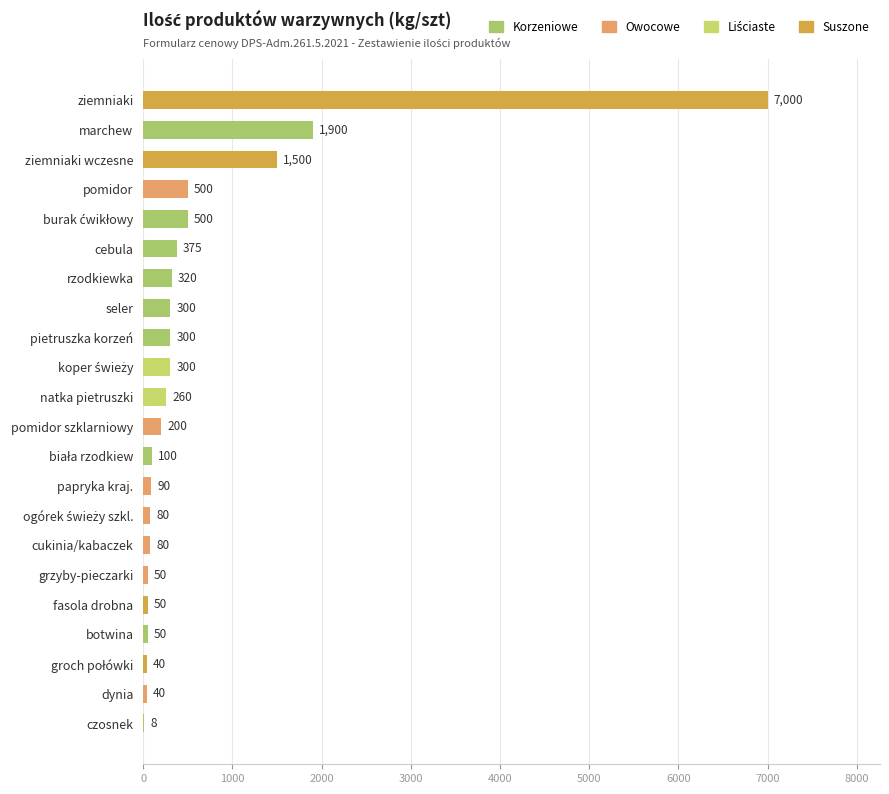

Where is the data nearest to the value 3504?

marchew